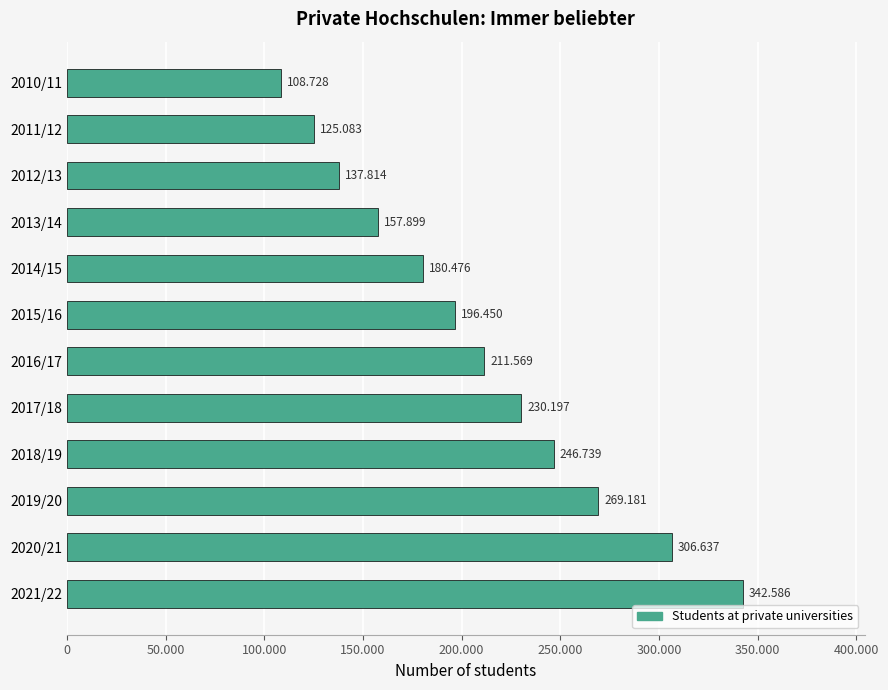

Does the chart contain any negative values?

No